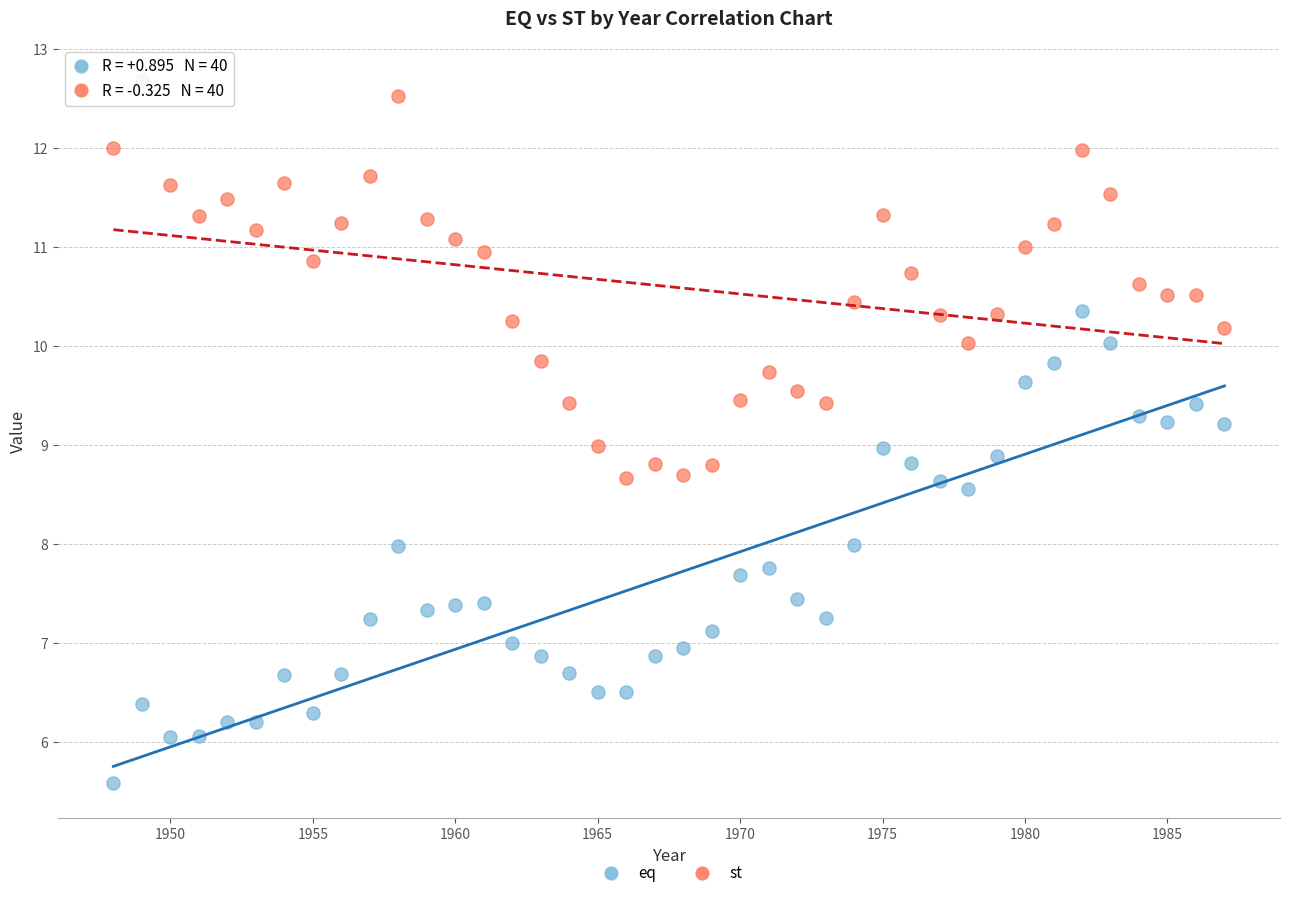

Which series contains the highest Y value?

st